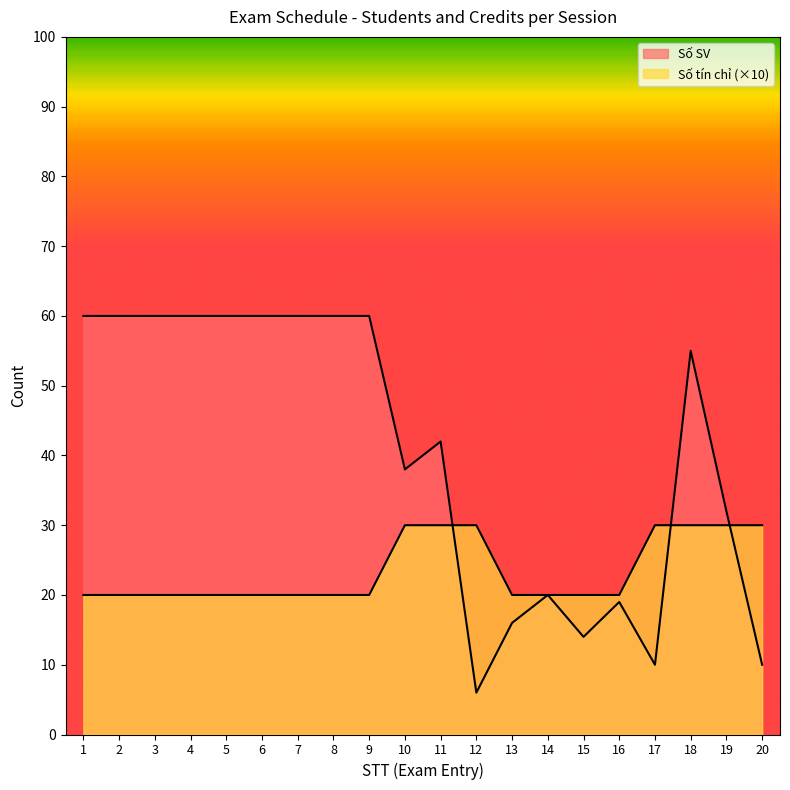

The Số SV series shows 6 at 12. True or false?

True